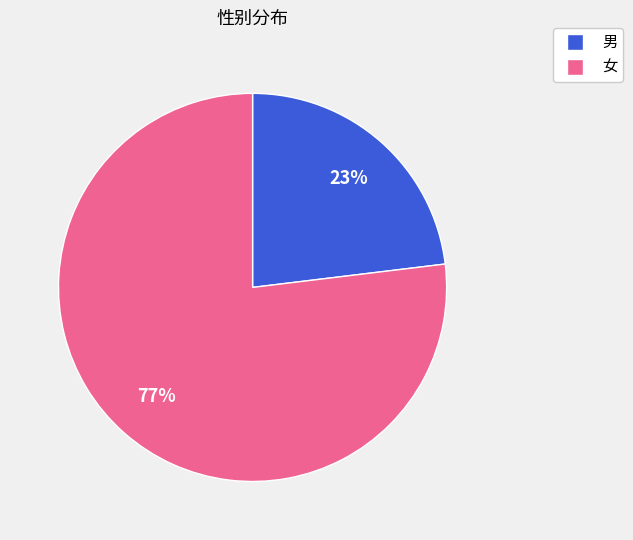

Is 女 the majority of the pie?

Yes